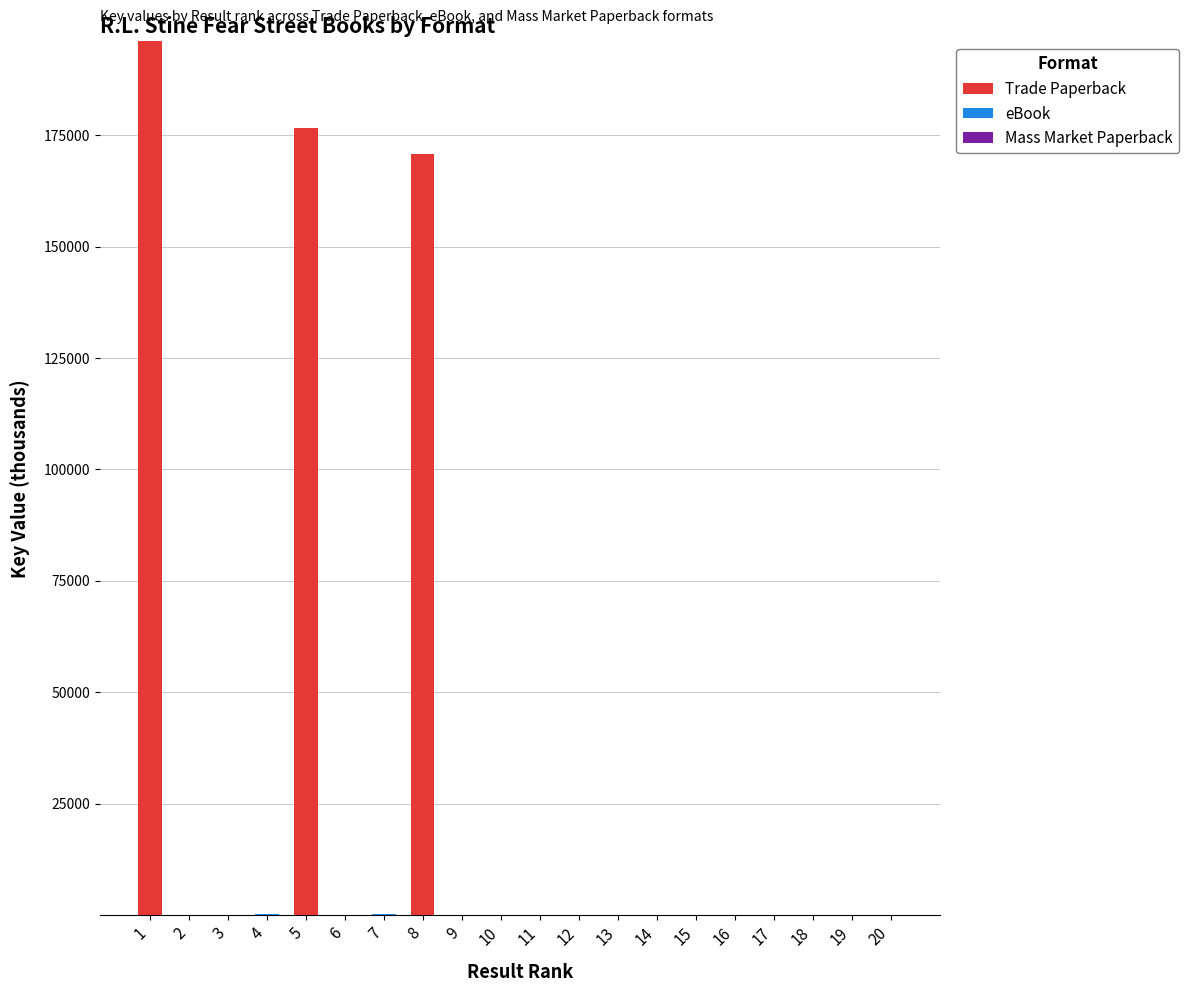

What is the average value of the Trade Paperback series?

27185.2